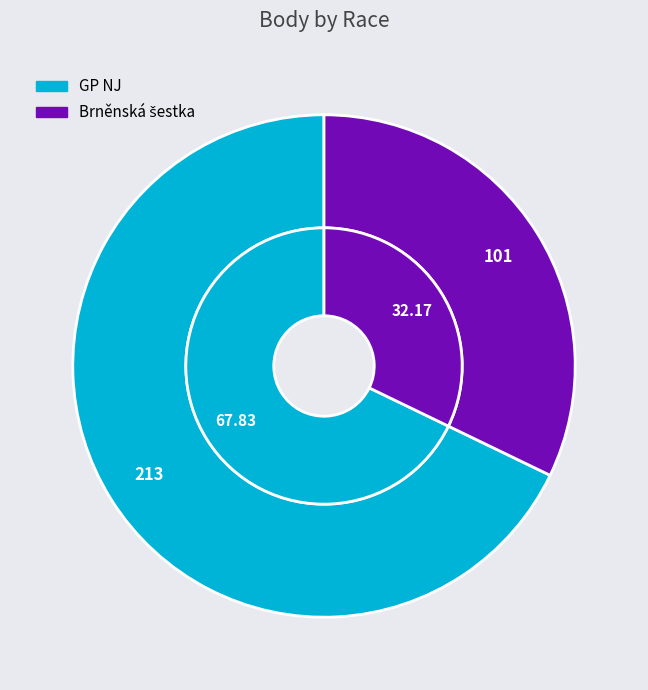

Is the sum of Brněnská šestka and GP NJ greater than half?

Yes